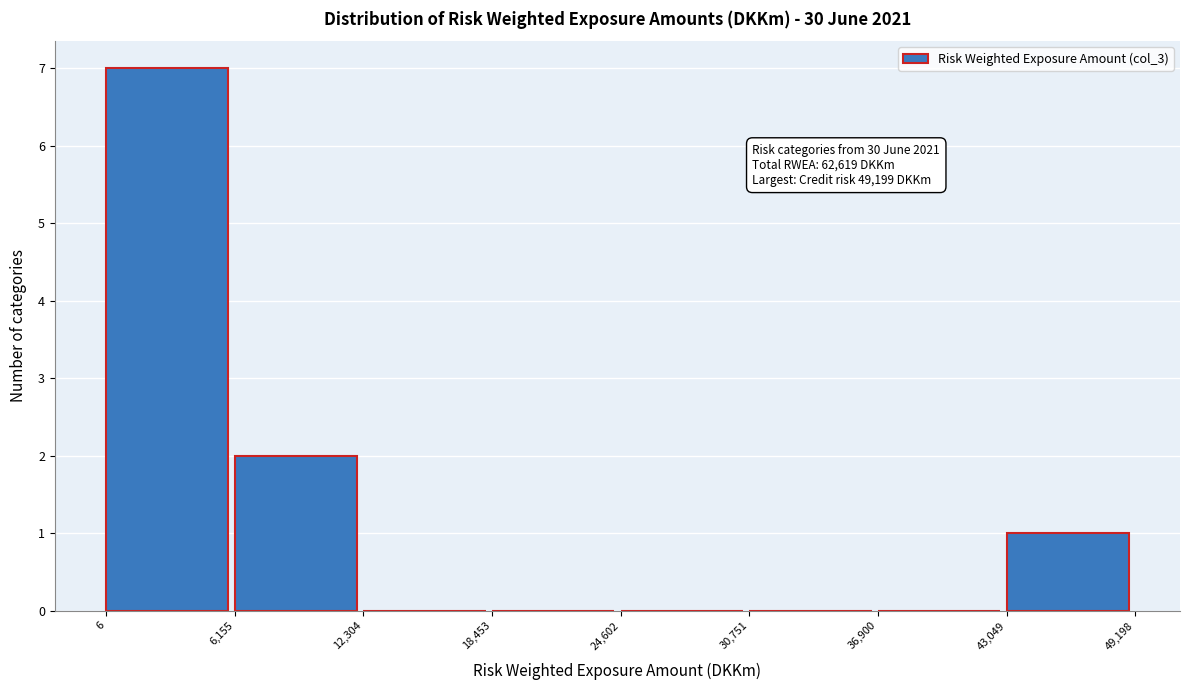

Over which range of the x-axis is the bar tallest?

6 to 6,155